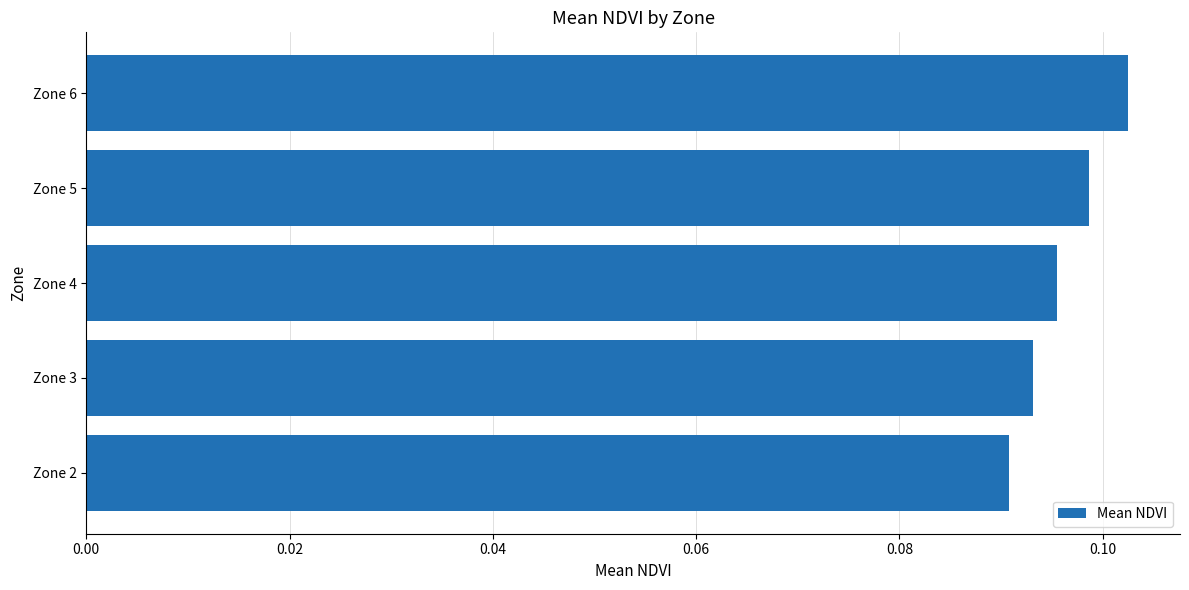

Which label corresponds to the smallest value in the chart?

Zone 2